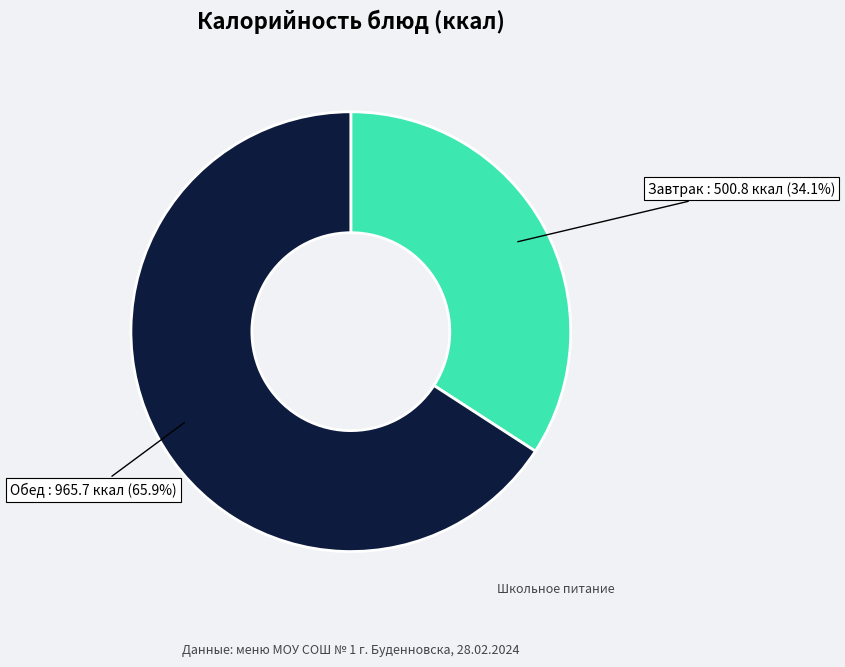

Rank the categories by value from highest to lowest.

Обед, Завтрак